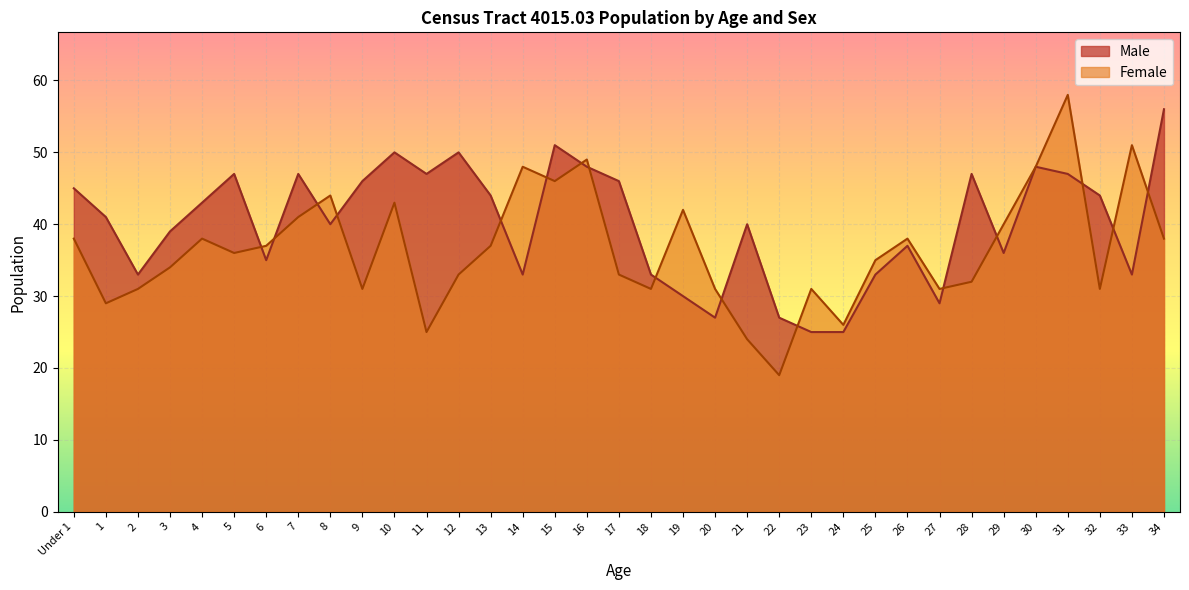

What are all the series names shown in the legend?

Male, Female